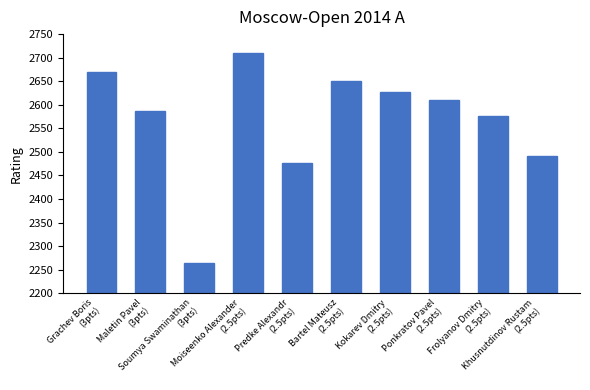

What is the sum of the values at Bartel Mateusz
(2.5pts) and Frolyanov Dmitry
(2.5pts)?

5228